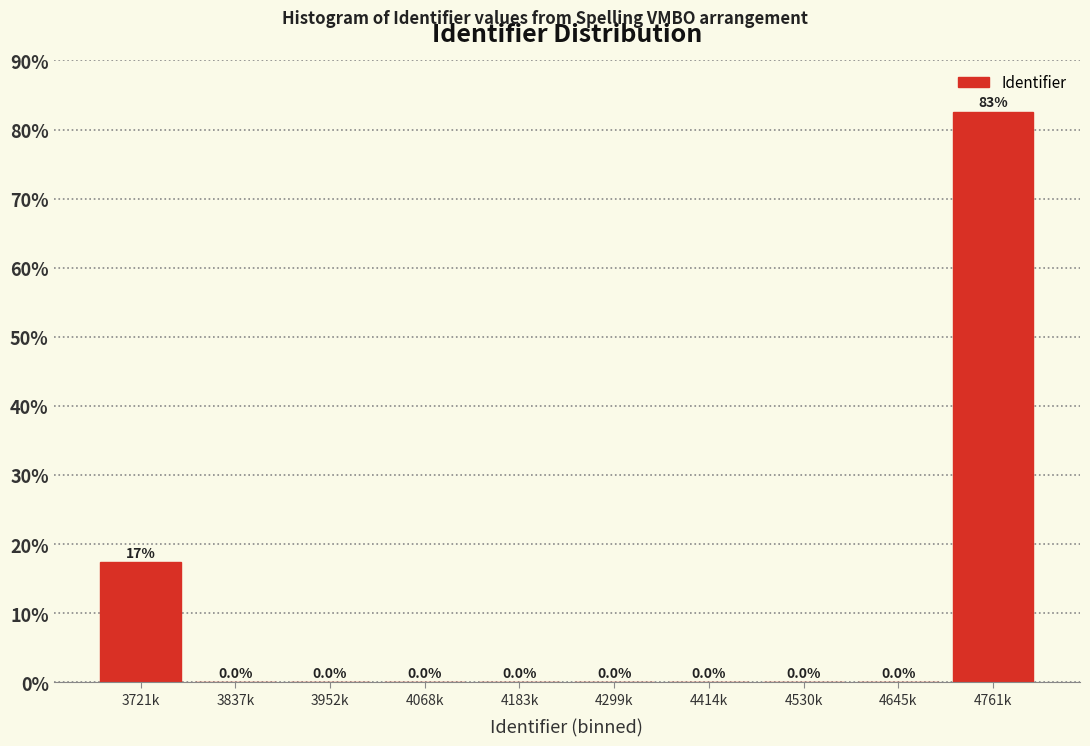

Reading right to left, extract all data points from this chart.

4761k=82.6	4645k=0.0	4530k=0.0	4414k=0.0	4299k=0.0	4183k=0.0	4068k=0.0	3952k=0.0	3837k=0.0	3721k=17.4